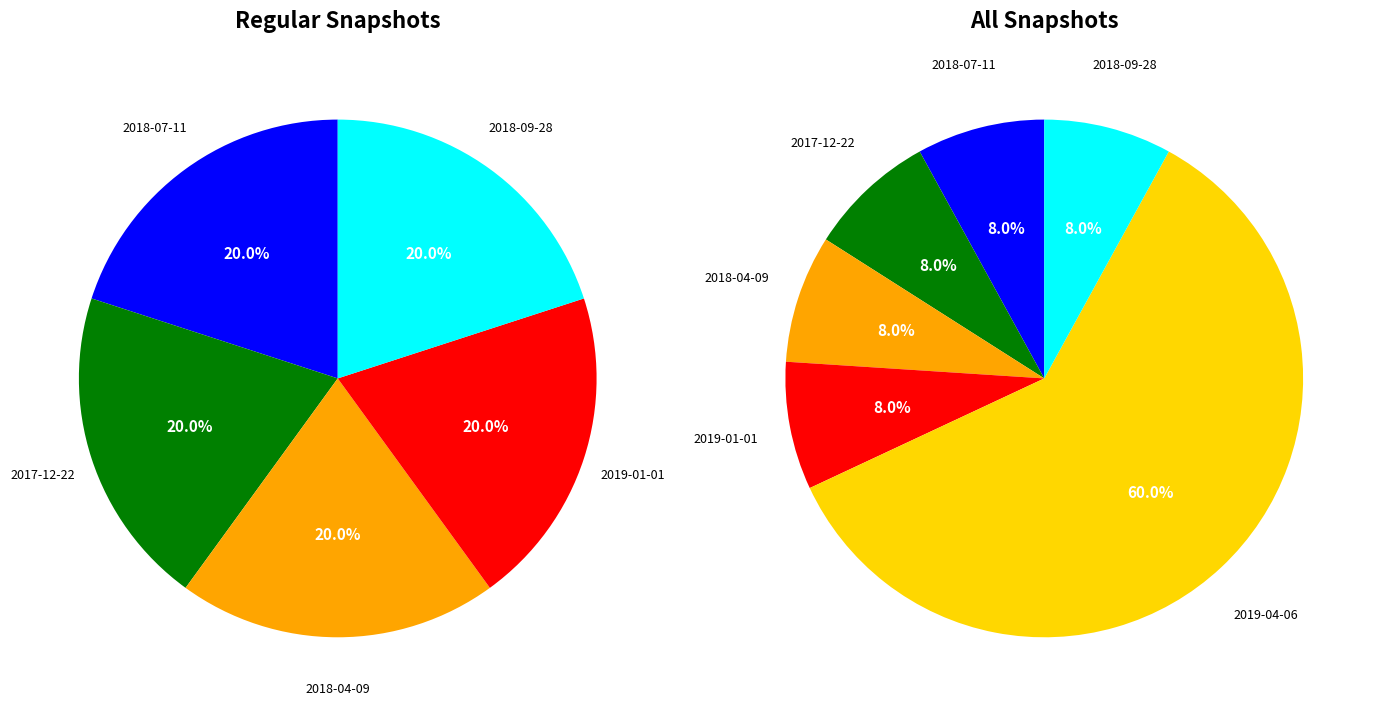

To the nearest percent, what percentage of the pie is 2018-07-11?

8%